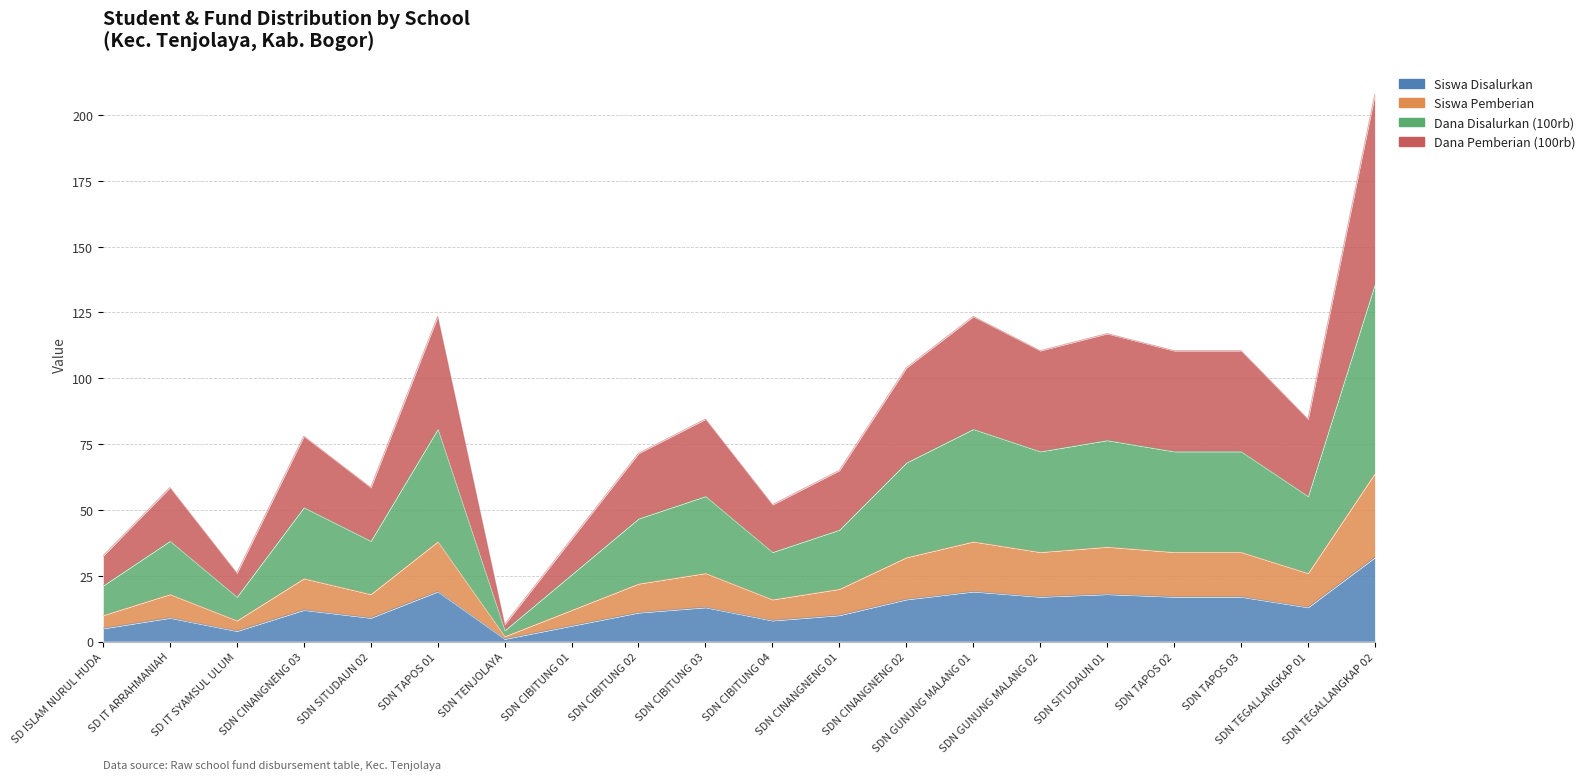

At which category does Dana Disalurkan (100rb) reach its first local valley?

SD IT SYAMSUL ULUM